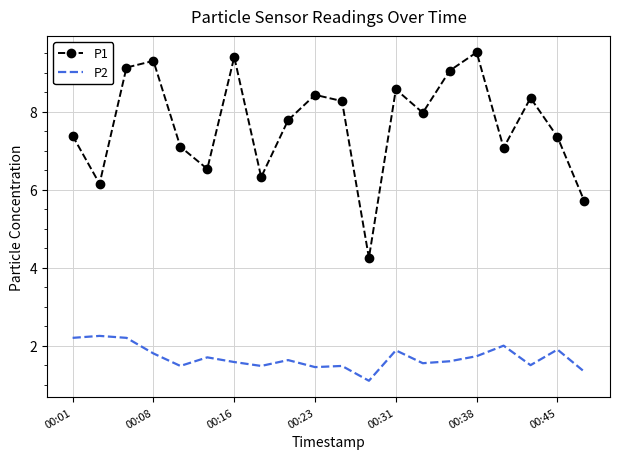

Which series has the widest spread of values?

P1